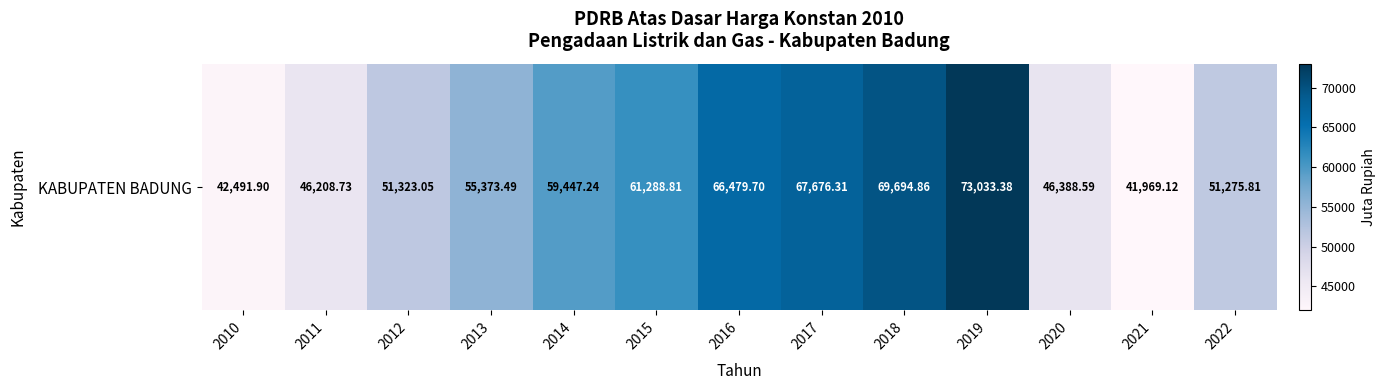

What is the difference between the maximum and minimum values?

31064.3